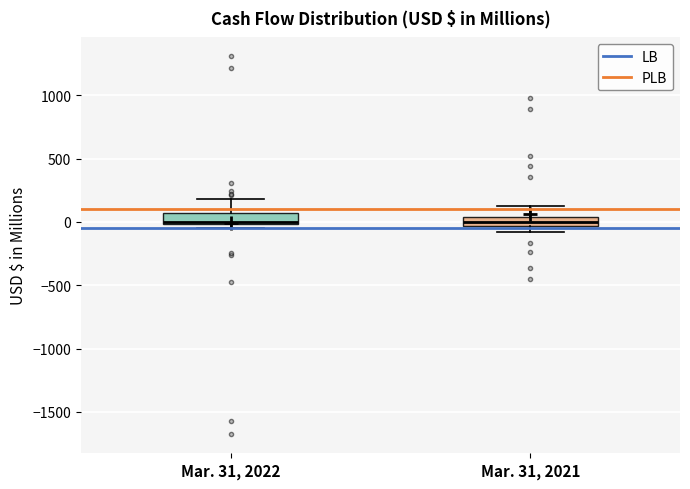

Where does the upper whisker of the box for Mar. 31, 2021 end on the y-axis? The values are not printed on the chart, so give them approximately, as read against the axis.

100